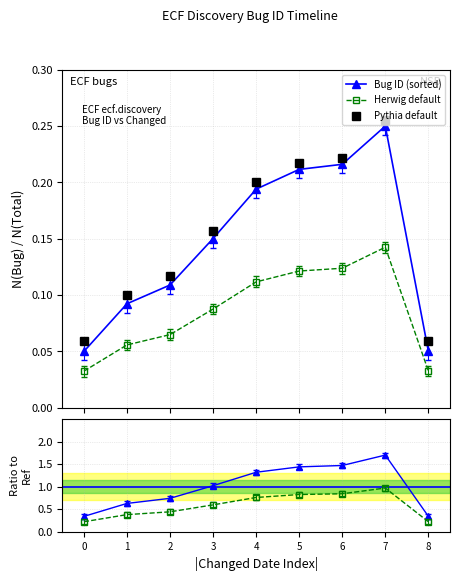

Between 1 and 3, which is larger?

3